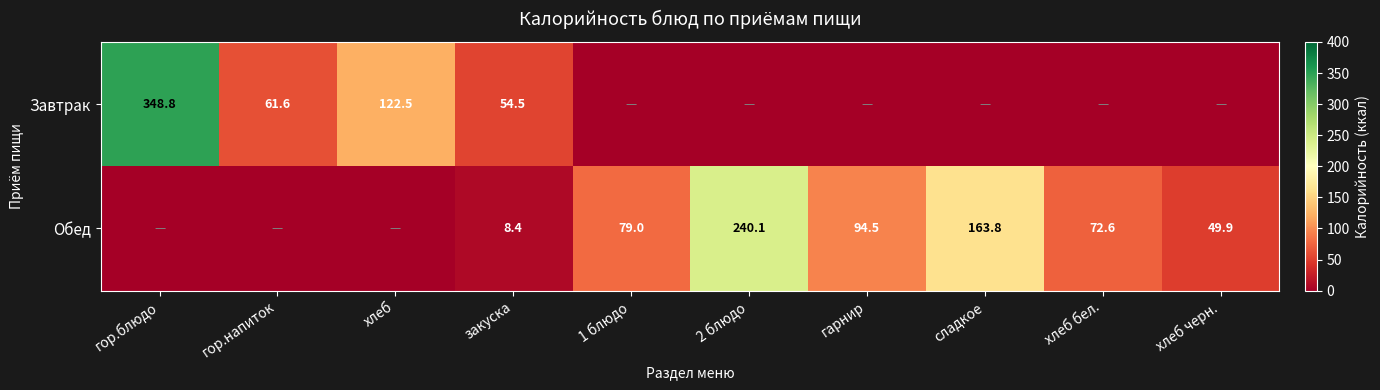

What is the difference between the Завтрак values at хлеб and гор.напиток?

60.9